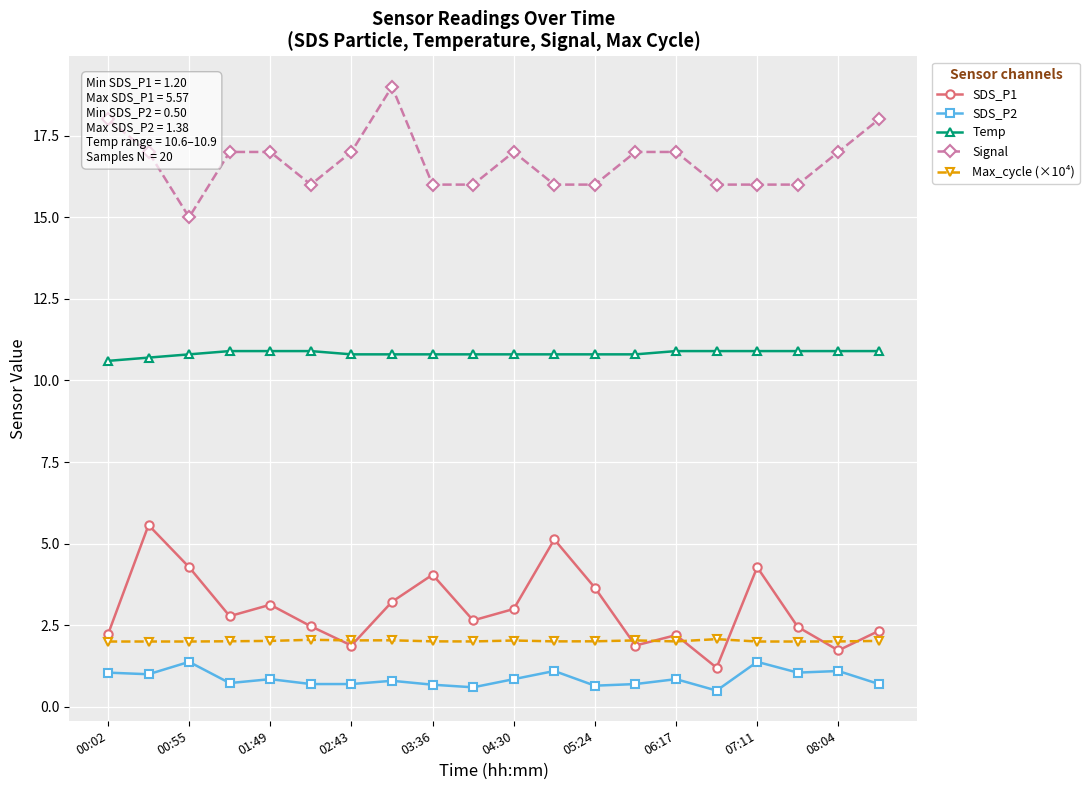

True or false: Signal and SDS_P2 intersect in this chart.

False